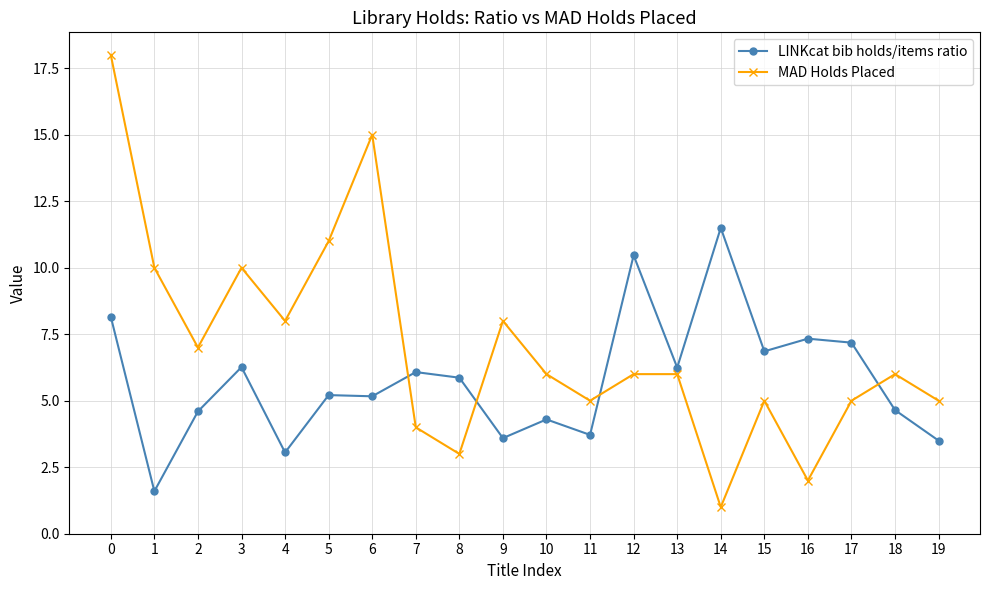

What is the difference between the maximum and minimum values in the LINKcat bib holds/items ratio series?

9.9